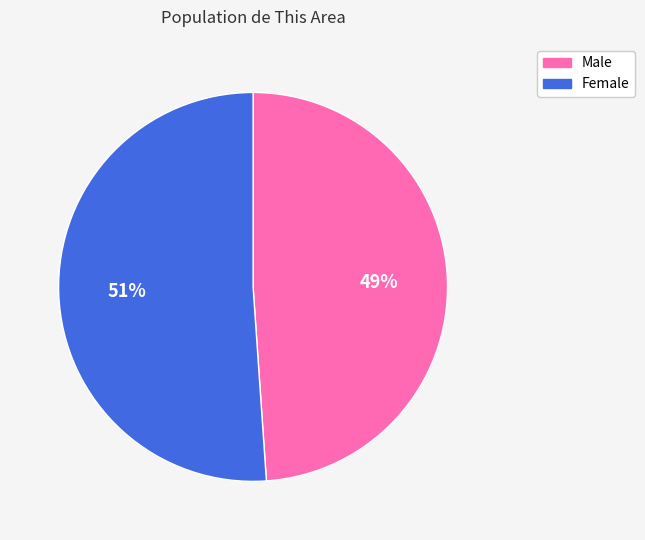

Is the sum of Female and Male greater than half?

Yes